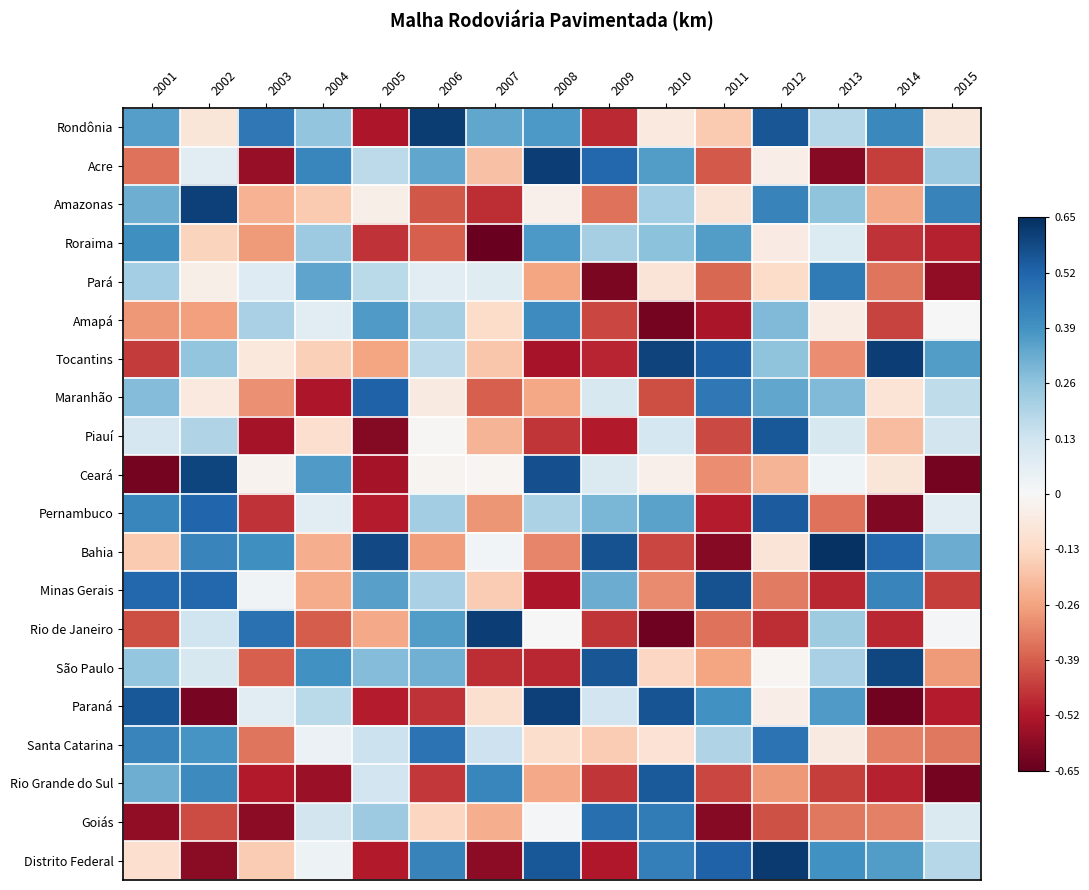

Between 2012 and 2013, which is larger?

2012